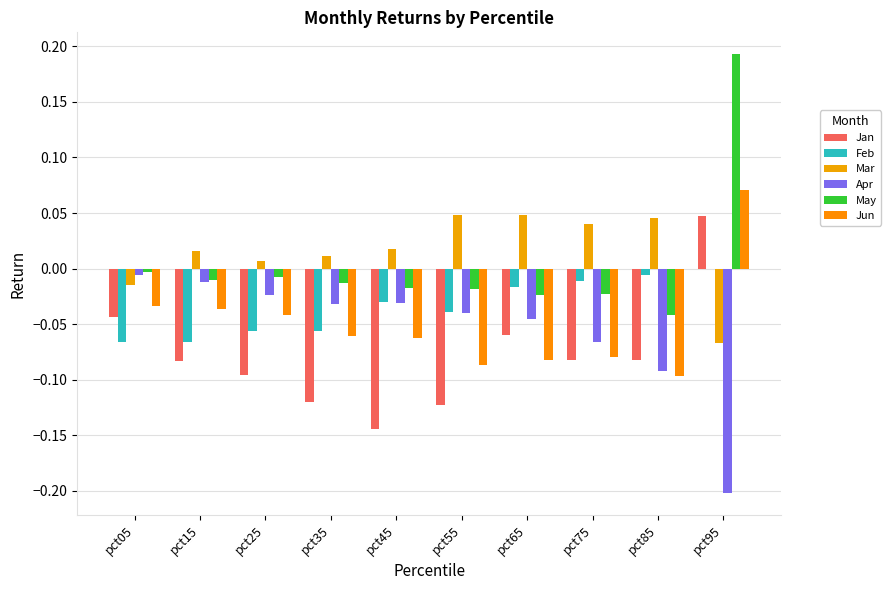

What is the difference between the maximum and minimum values in the Jan series?

0.2